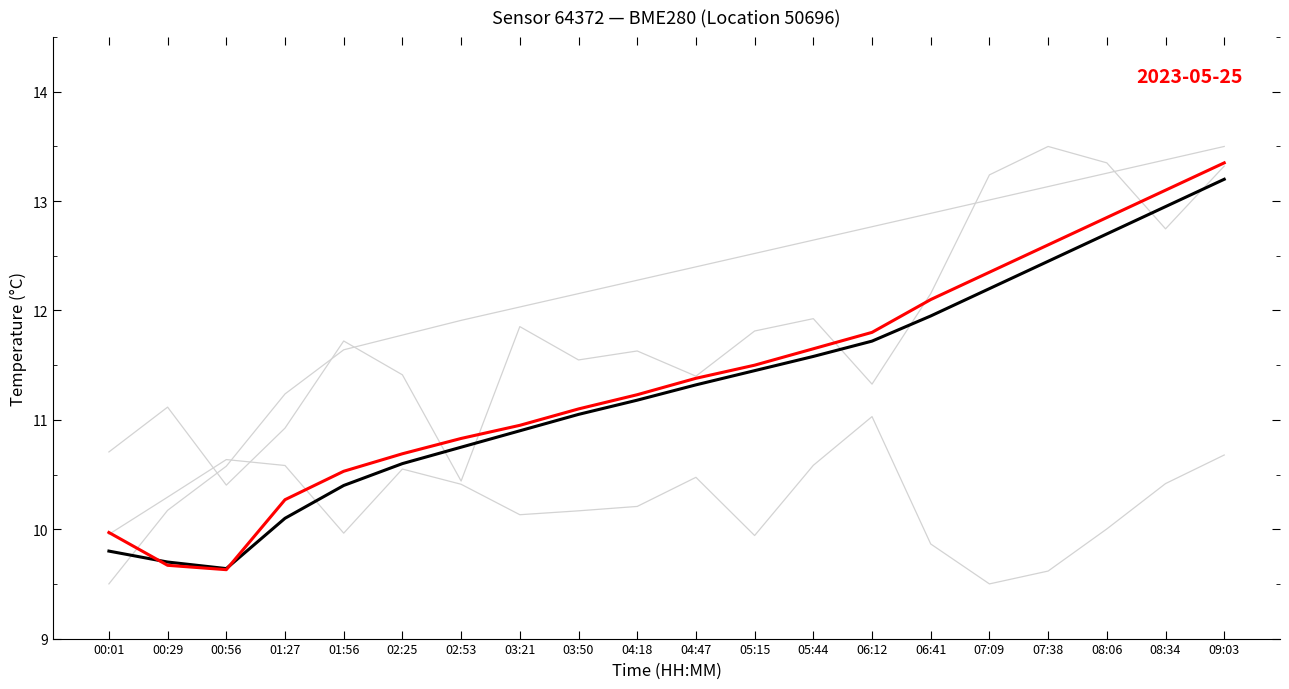

How many lines are shown in the chart?

5